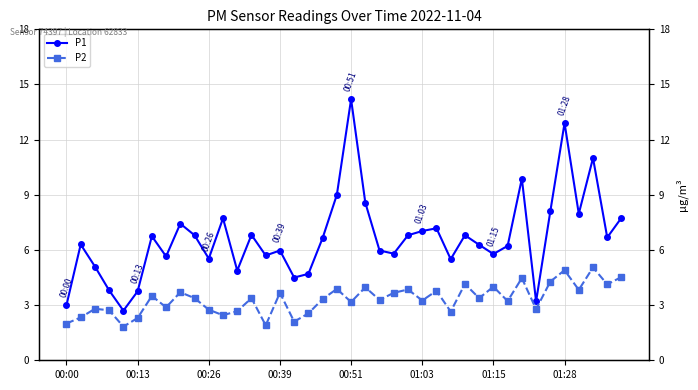

List the series in order of their peak value, lowest first.

P2, P1